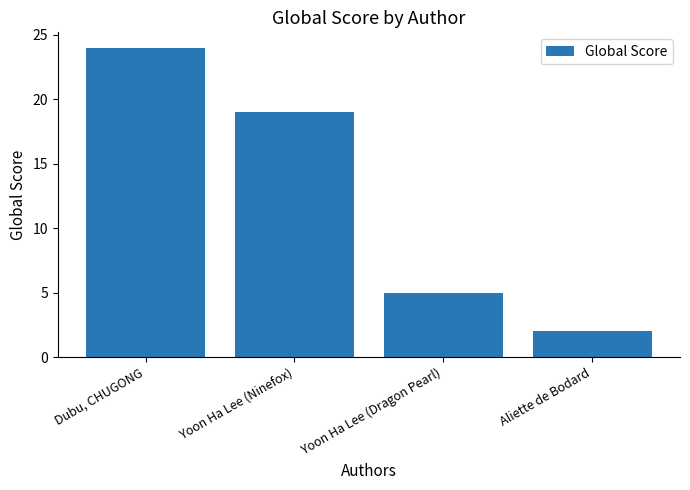

How many values are between 5 and 24?

3